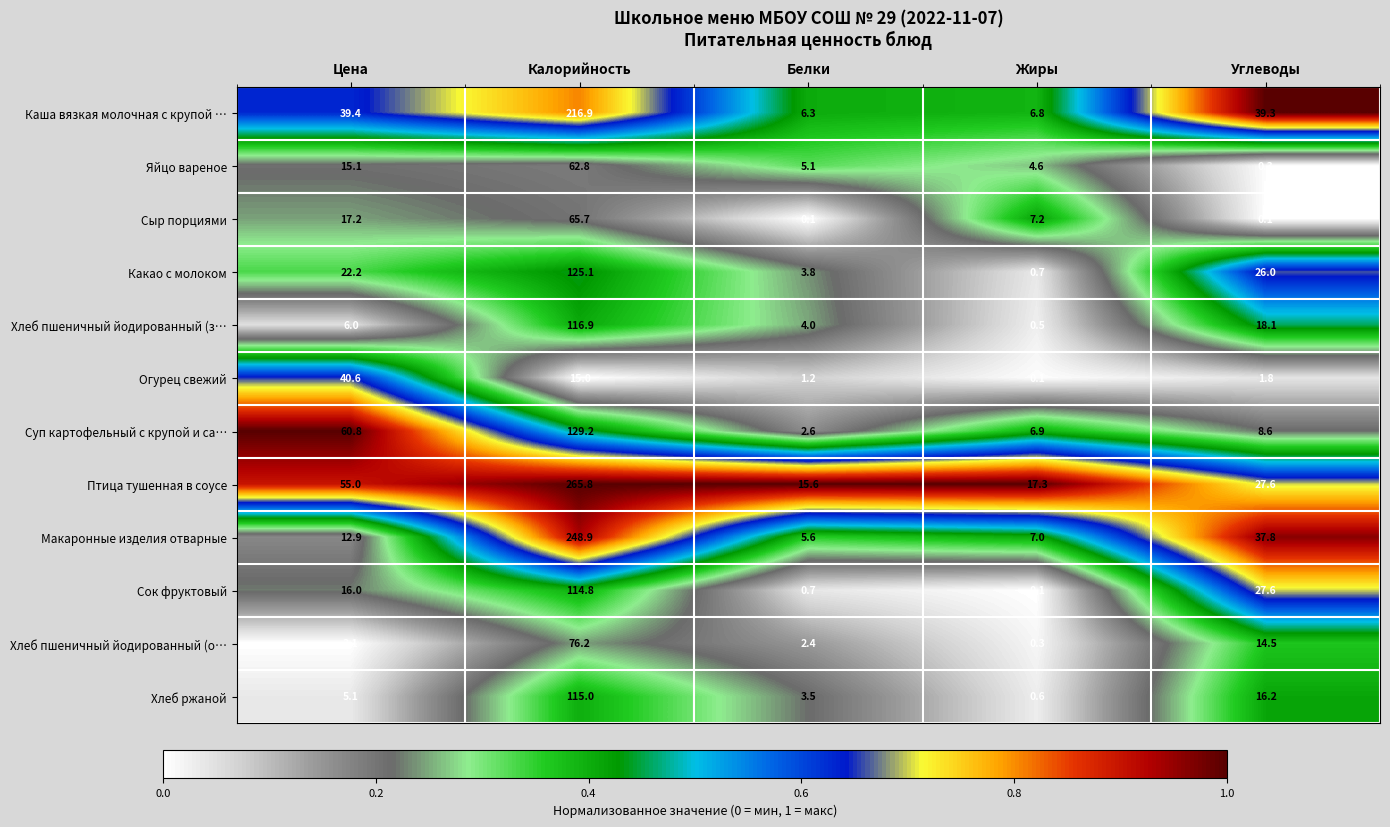

How many distinct data groups are displayed?

12